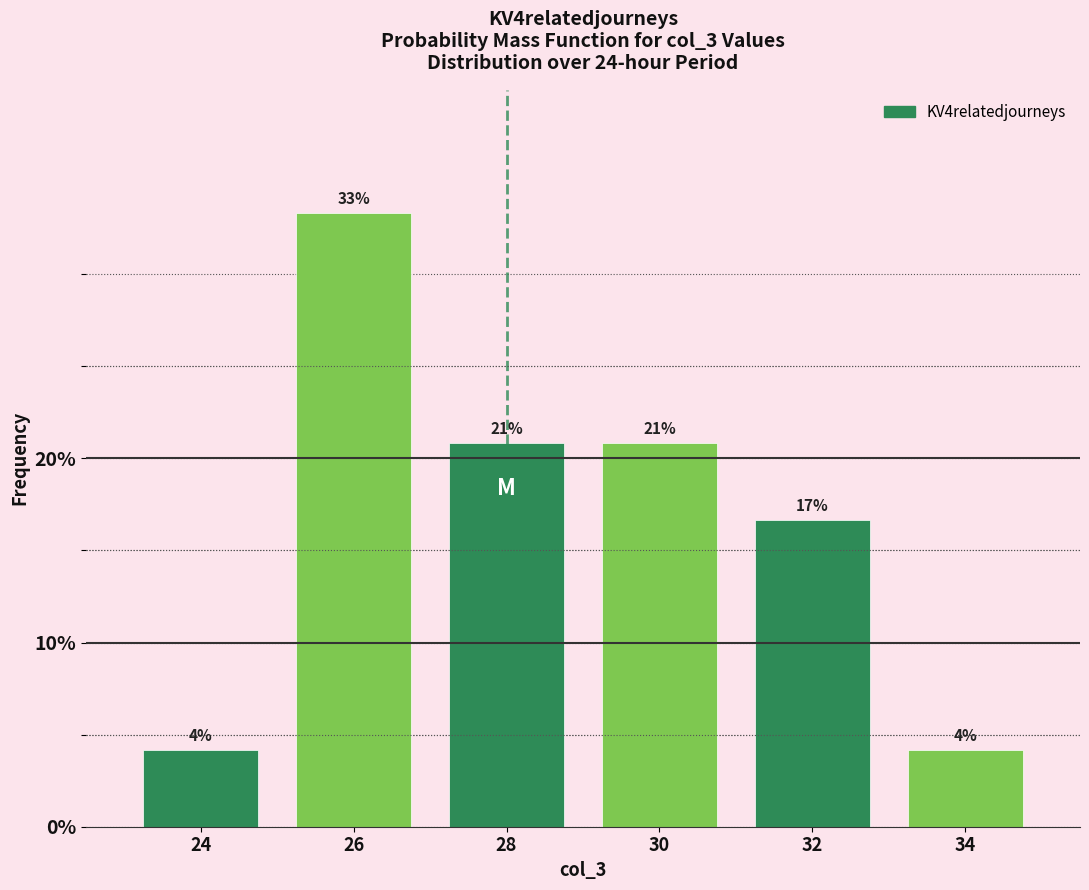

Are the bars horizontal?

No